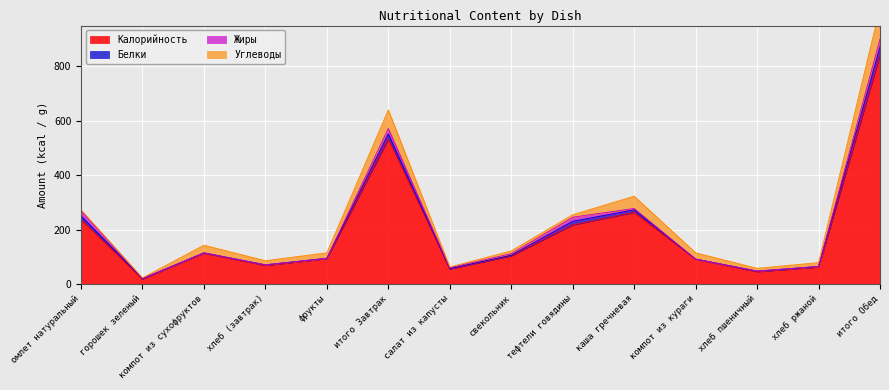

What is the value of the Белки point at the 10th from the left?

9